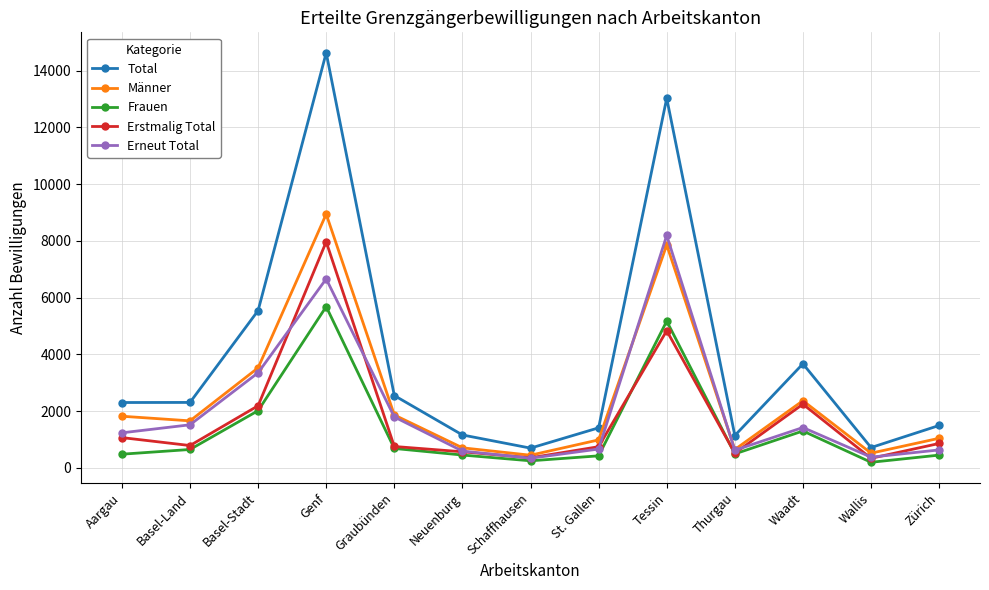

Between Basel-Land and Wallis, which series saw the biggest shift?

Total